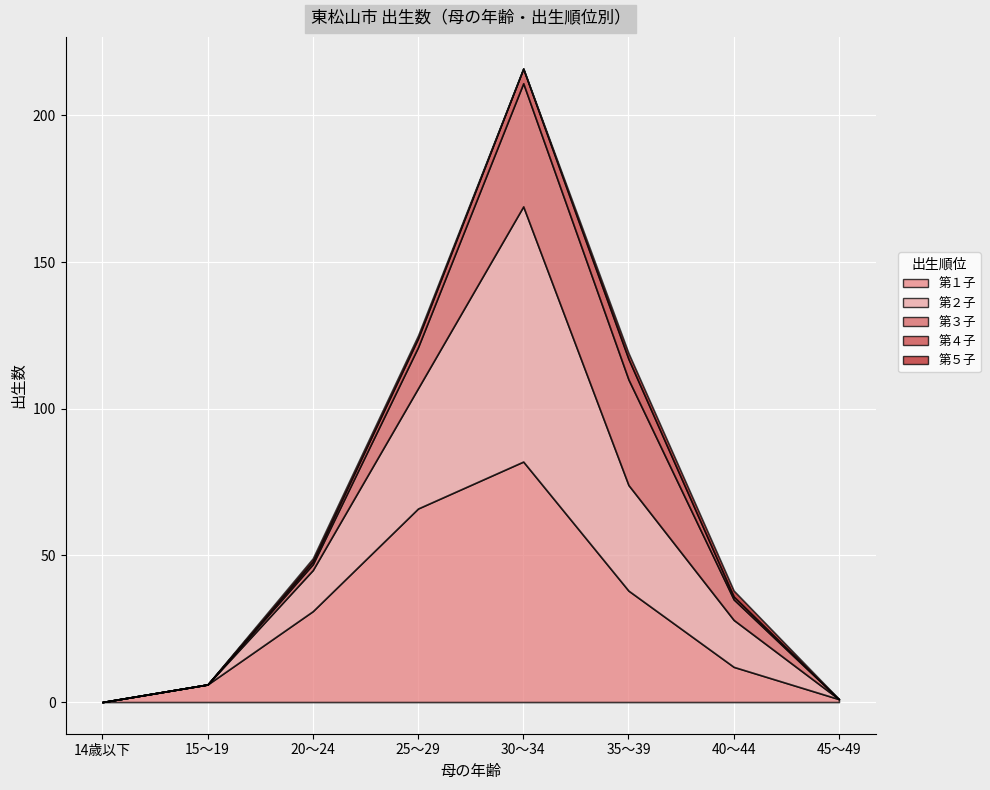

At which category does 第１子 reach its first local peak?

30～34